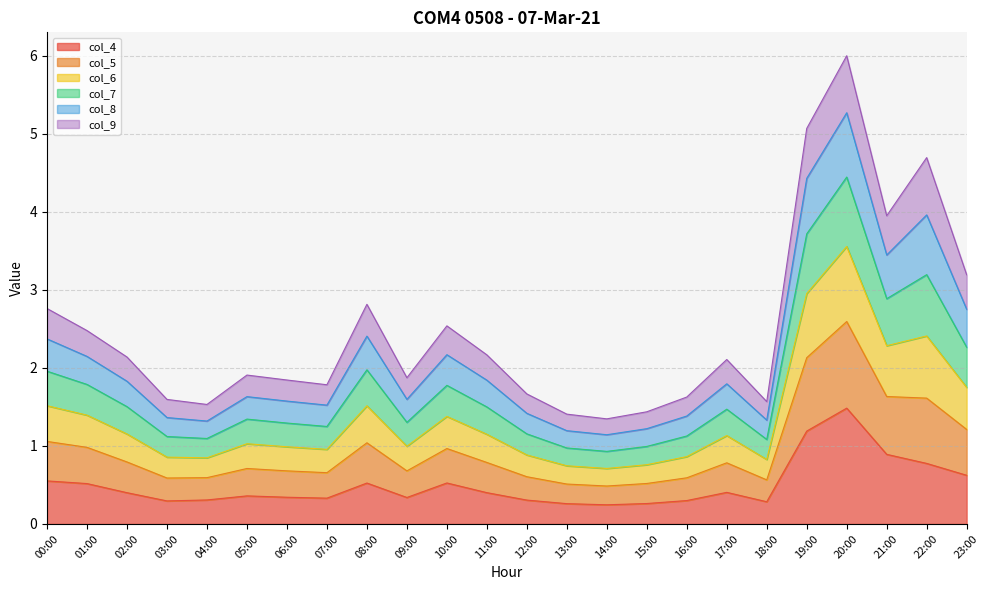

What are all the series names shown in the legend?

col_4, col_5, col_6, col_7, col_8, col_9